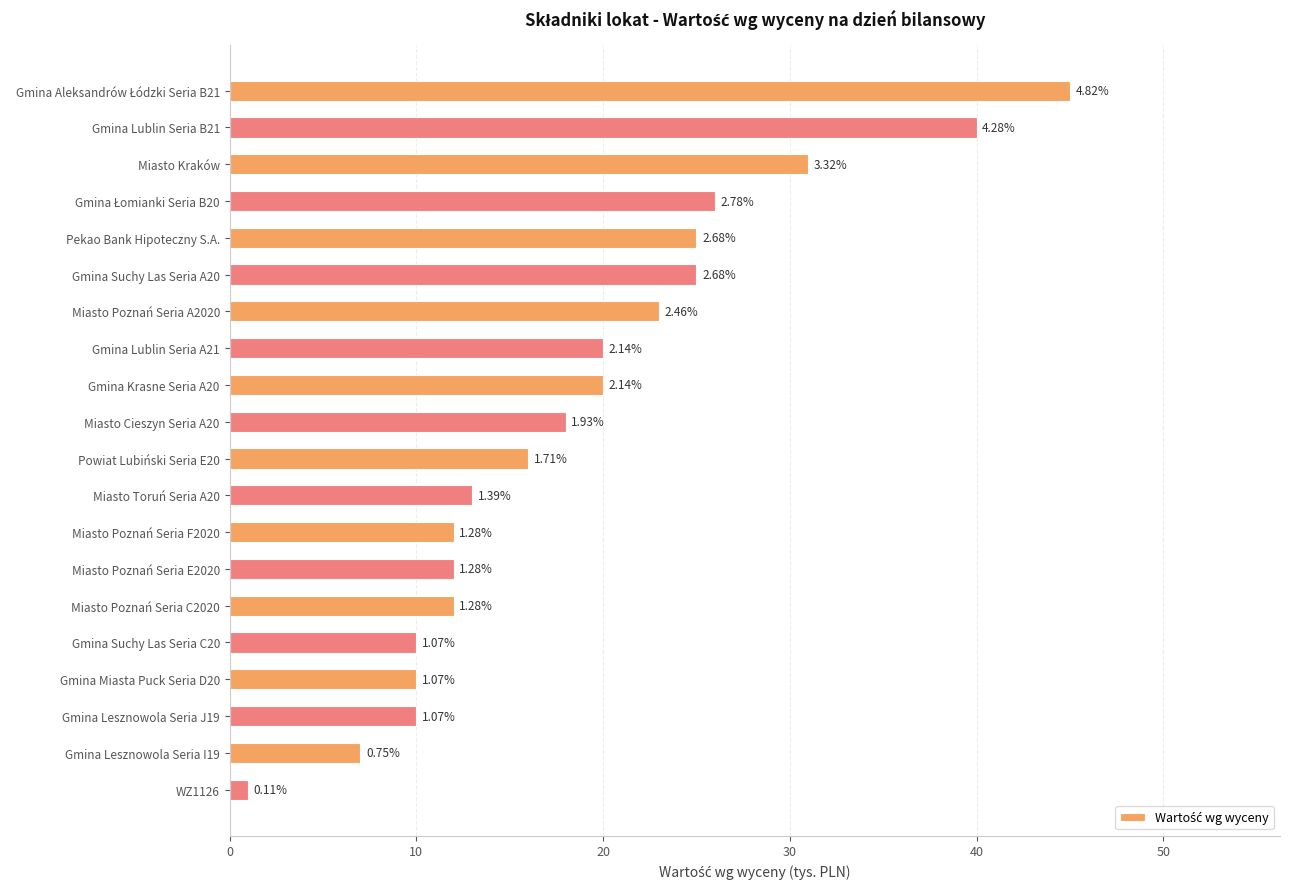

Does the chart contain stacked bars?

No